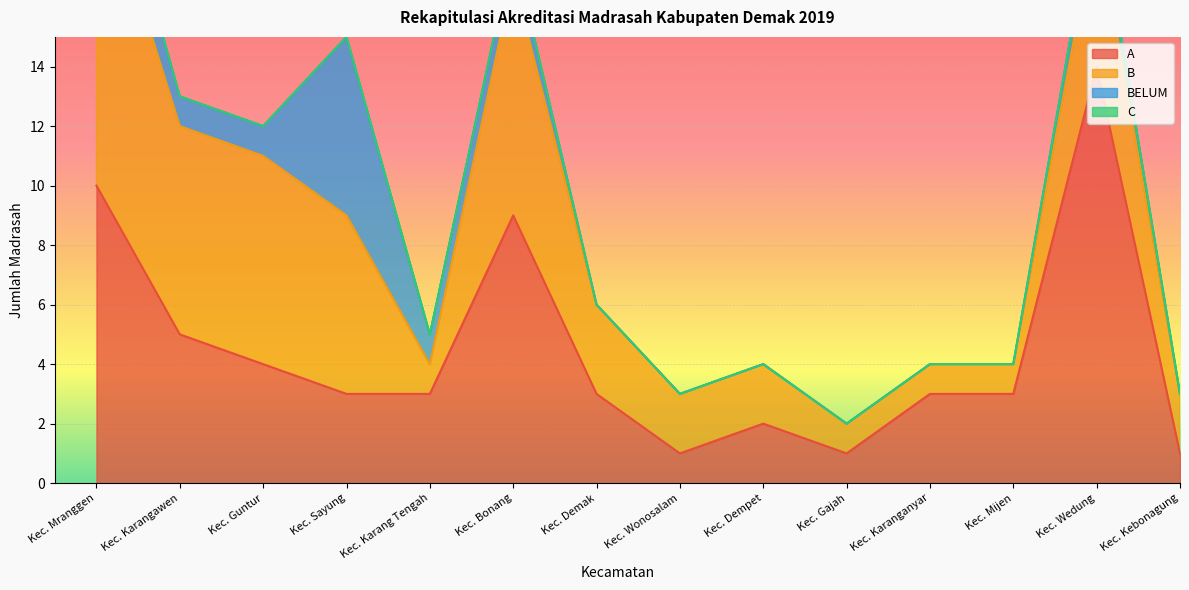

Which category has the highest value across all series?

Kec. Wedung